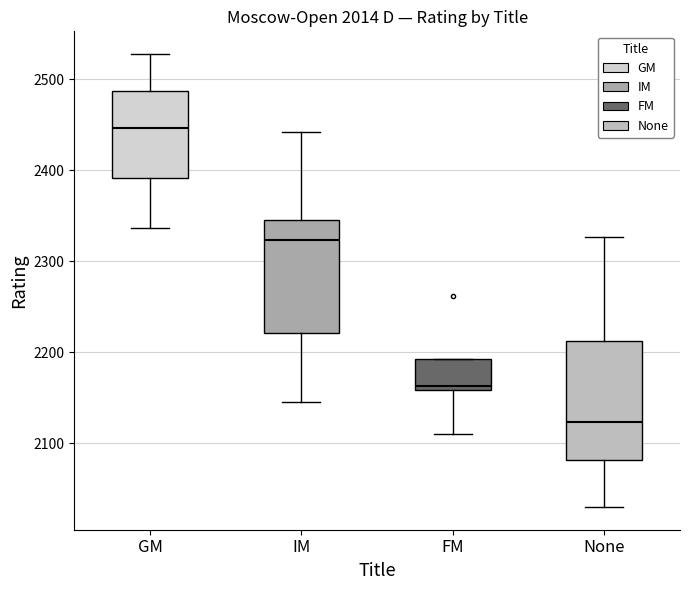

Which box's median line is the lowest?

None